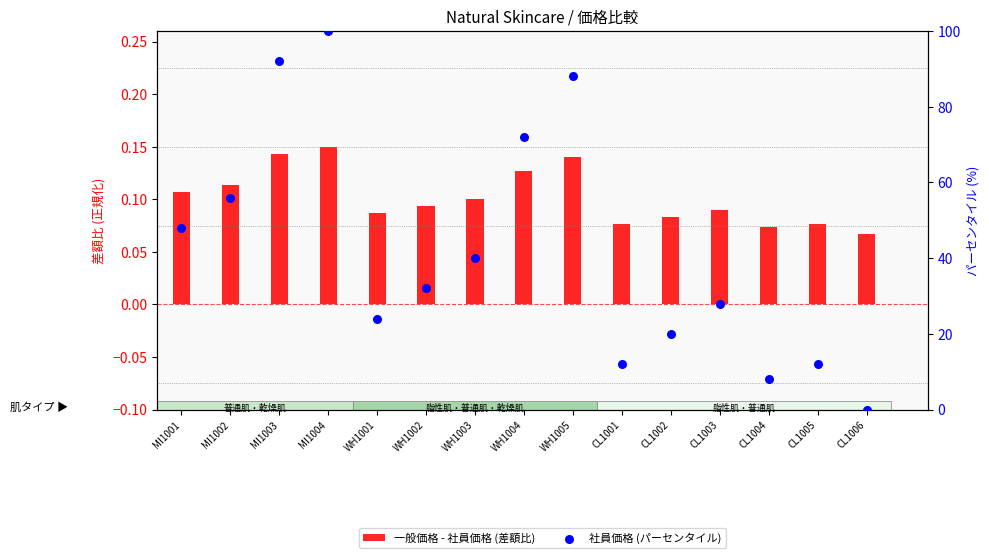

At how many categories does at least one series exceed 3?

14